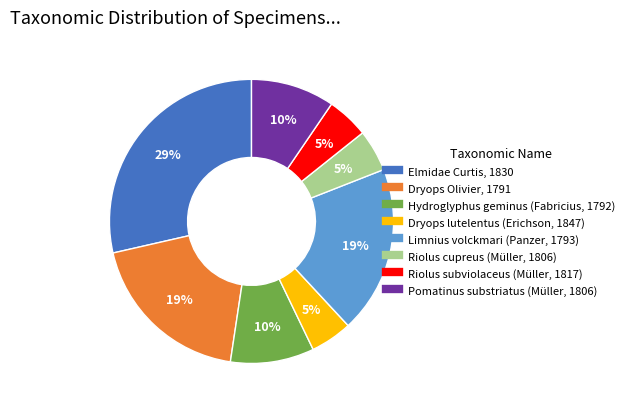

Does any single category account for the majority?

No